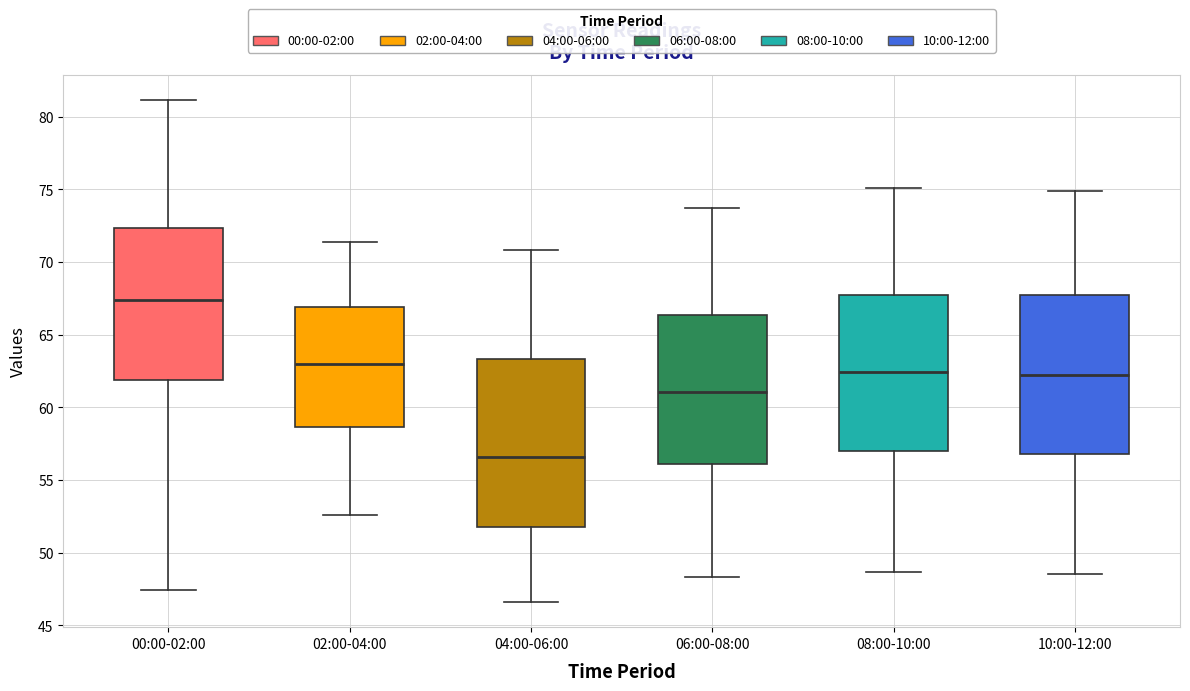

Reading left to right, transcribe this box plot: for each box, give where its median line is, the range the box spans, and where its two whiskers end, as read against the y-axis. The values are not printed on the chart, so give them approximately, as read against the axis.

00:00-02:00: median 67.5, box 62.0 to 72.5, whiskers 47.5 to 81.0
02:00-04:00: median 63.0, box 58.5 to 67.0, whiskers 52.5 to 71.5
04:00-06:00: median 56.5, box 52.0 to 63.5, whiskers 46.5 to 71.0
06:00-08:00: median 61.0, box 56.0 to 66.5, whiskers 48.5 to 73.5
08:00-10:00: median 62.5, box 57.0 to 67.5, whiskers 48.5 to 75.0
10:00-12:00: median 62.5, box 57.0 to 67.5, whiskers 48.5 to 75.0